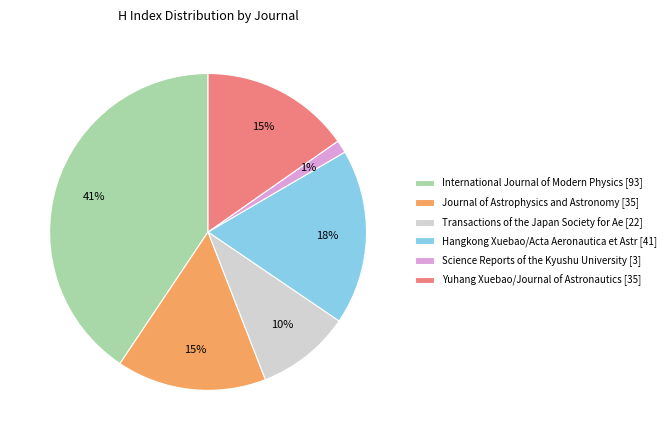

To the nearest percent, what percentage of the pie is Hangkong Xuebao/Acta Aeronautica et Astr [41]?

18%